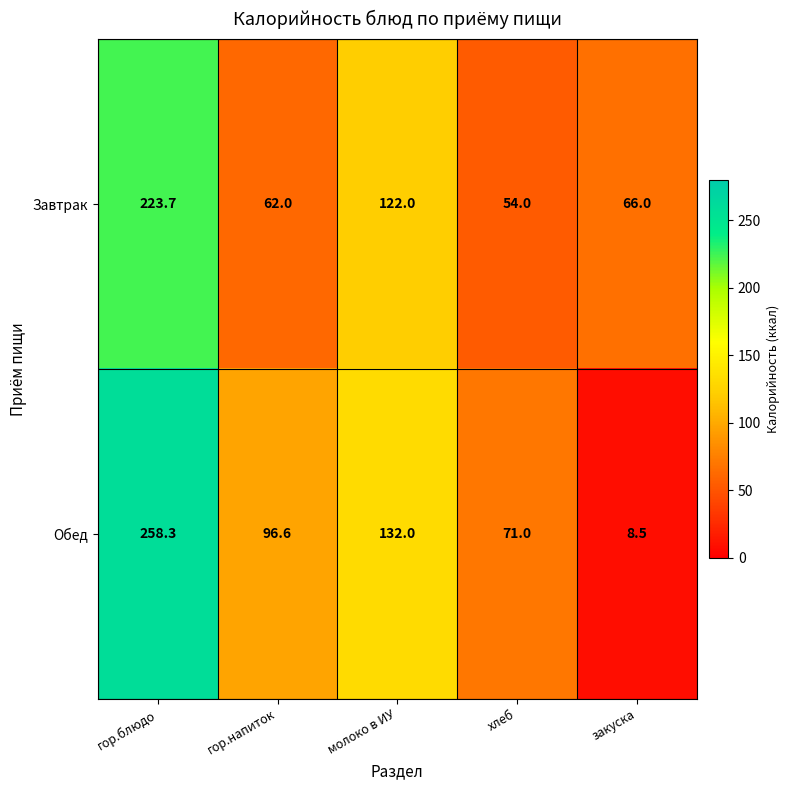

At which label does Завтрак first exceed 66?

гор.блюдо